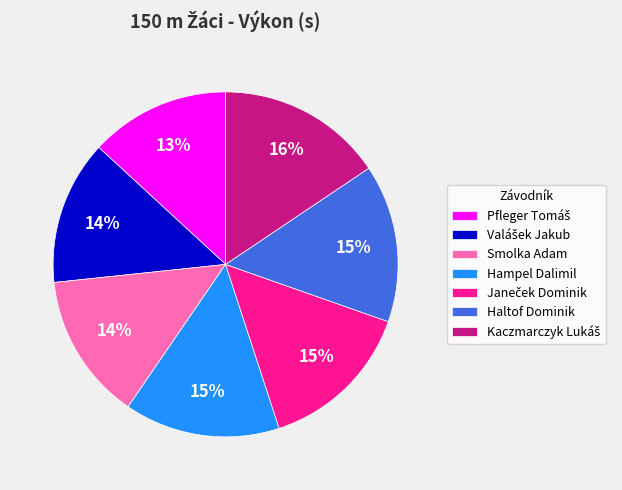

True or false: Smolka Adam accounts for 14% of the total.

True